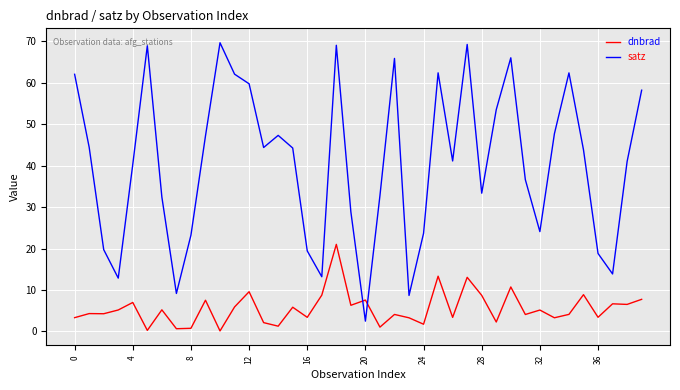

True or false: dnbrad and satz intersect in this chart.

True